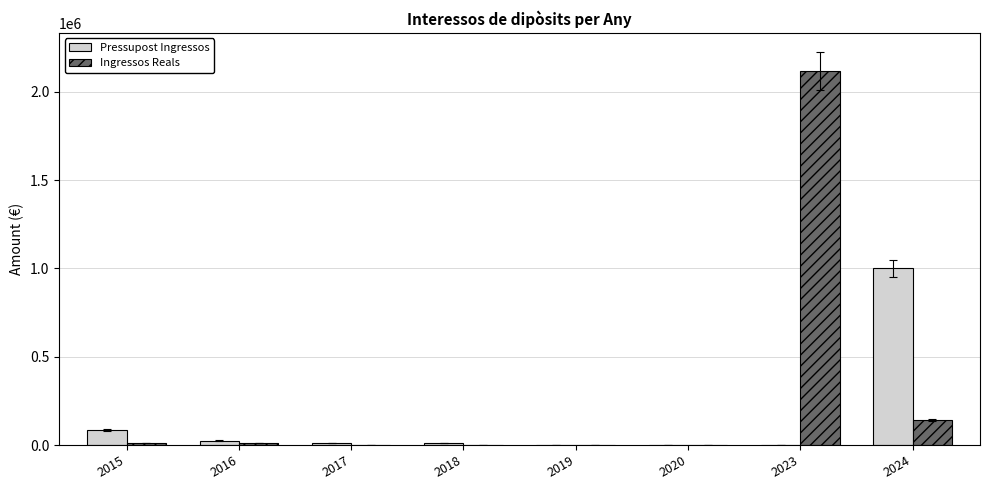

The value of Ingressos Reals at 2024 is 141043.1. True or false?

True